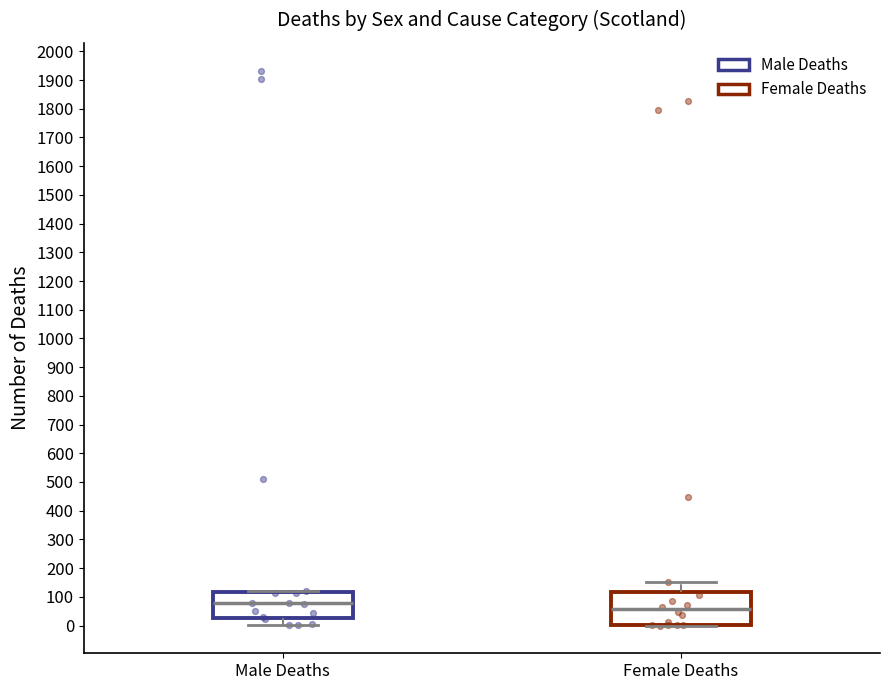

Reading left to right, transcribe this box plot: for each box, give where its median line is, the range the box spans, and where its two whiskers end, as read against the y-axis. The values are not printed on the chart, so give them approximately, as read against the axis.

Male Deaths: median 80, box 30 to 120, whiskers 0 to 120 (just above the box's upper edge)
Female Deaths: median 60, box 0 to 120, whiskers 0 to 150